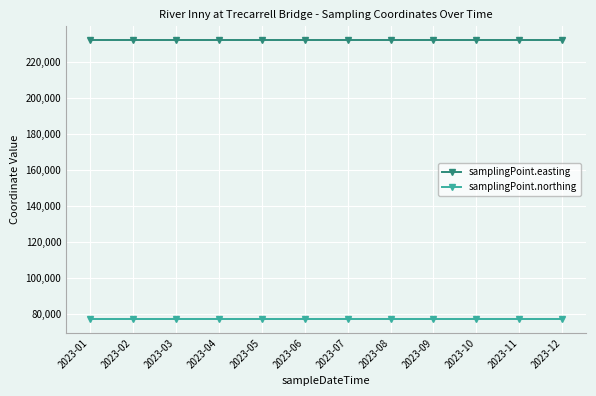

List the series in order of their overall mean, highest first.

samplingPoint.easting, samplingPoint.northing